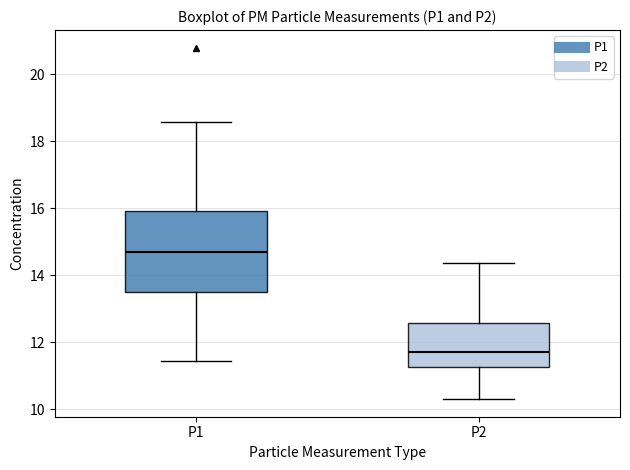

Reading left to right, transcribe this box plot: for each box, give where its median line is, the range the box spans, and where its two whiskers end, as read against the y-axis. The values are not printed on the chart, so give them approximately, as read against the axis.

P1: median 14.8, box 13.6 to 16.0, whiskers 11.4 to 18.6
P2: median 11.8, box 11.2 to 12.6, whiskers 10.4 to 14.4